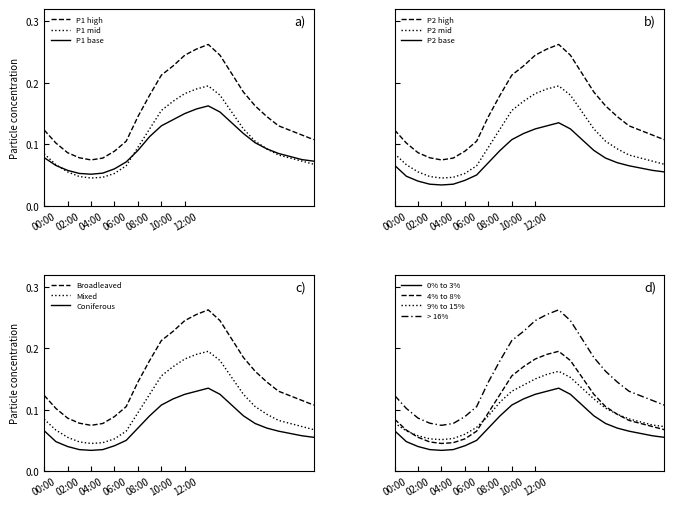

Is it true that P1 high equals 0.0 at 02:00?

False